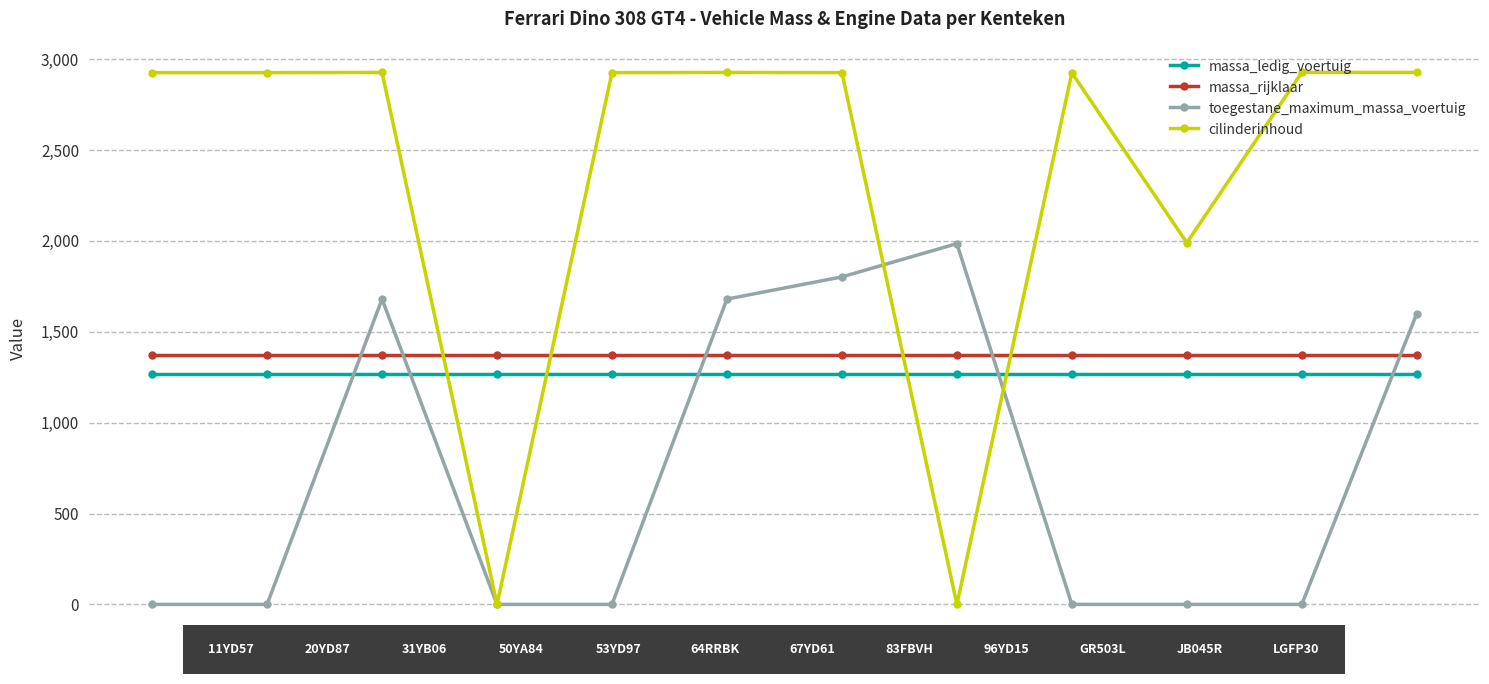

Which series has the largest range (max minus min)?

cilinderinhoud